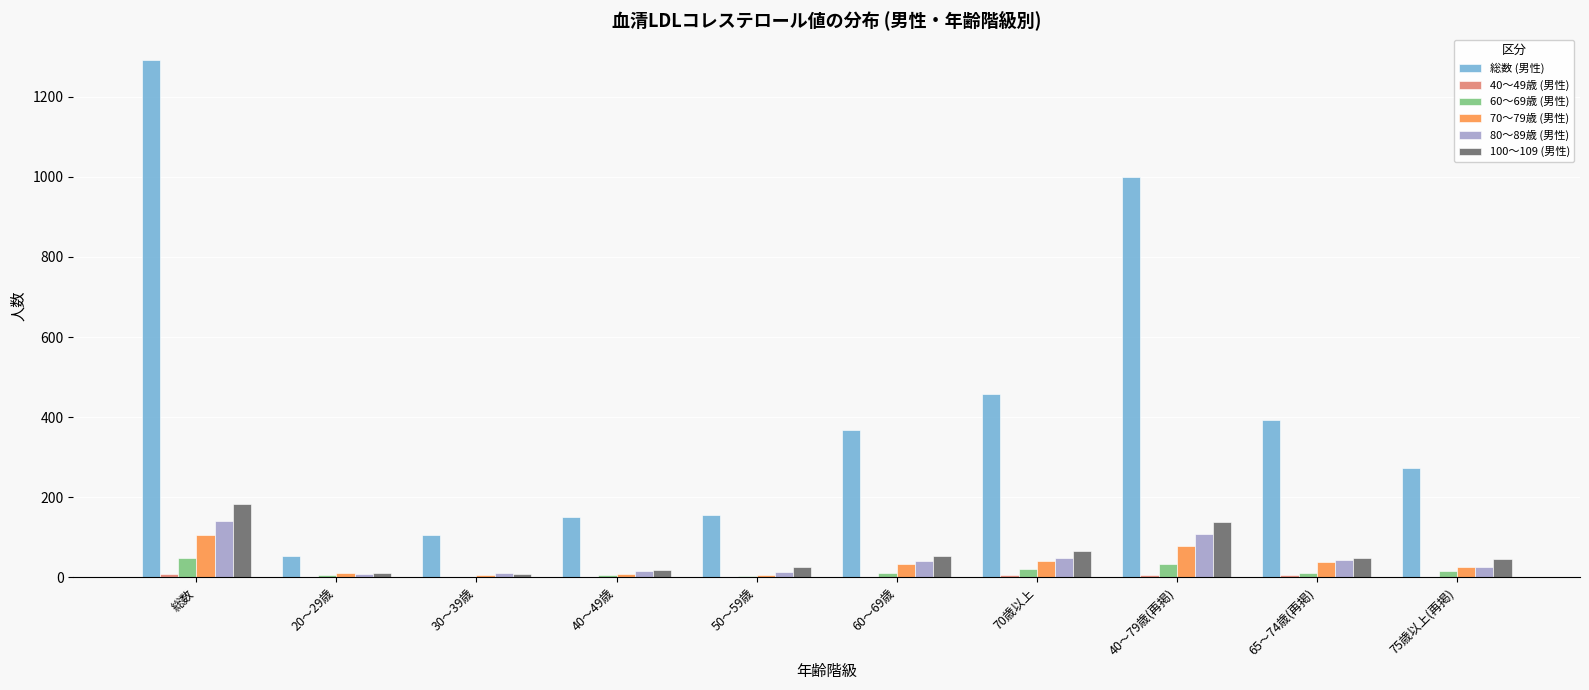

At which category is the sum across all series the highest?

総数